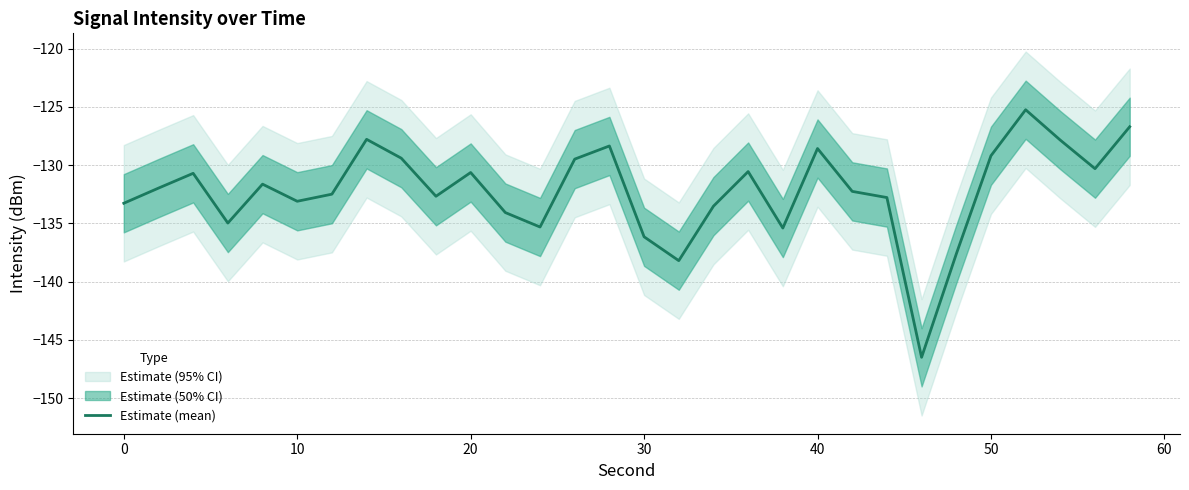

What is the maximum value for Estimate (mean)?

-125.2